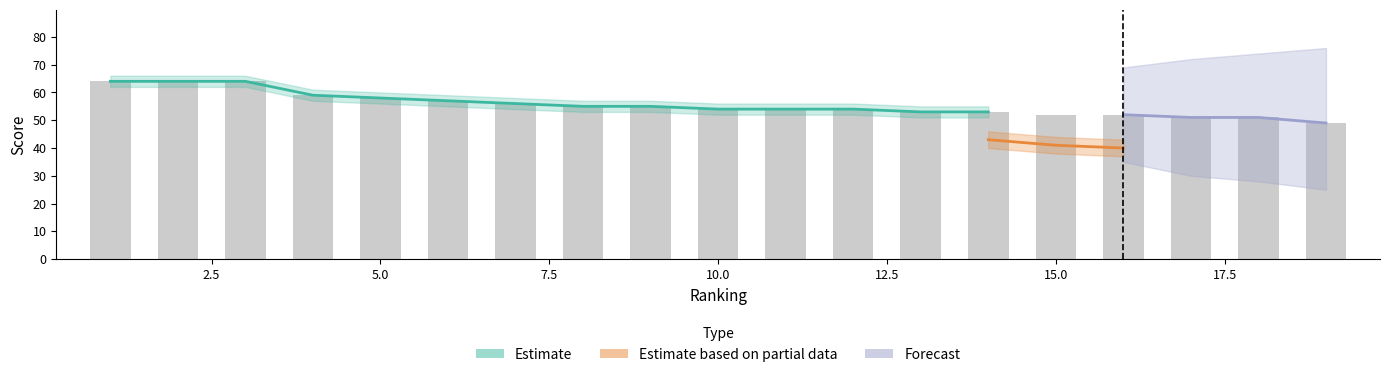

What are all the series names shown in the legend?

Estimate, Estimate based on partial data, Forecast